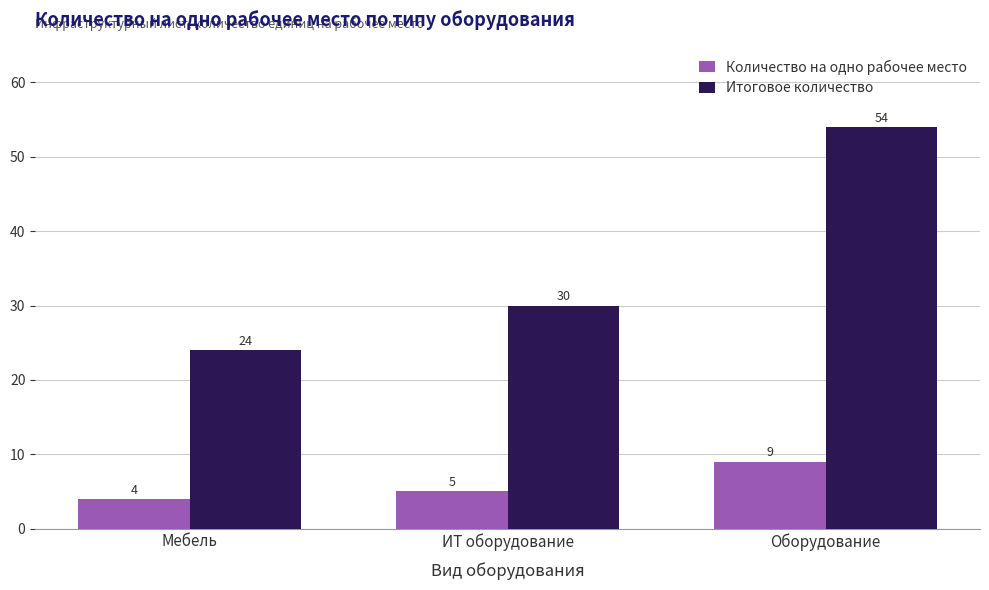

Does the chart contain stacked bars?

No